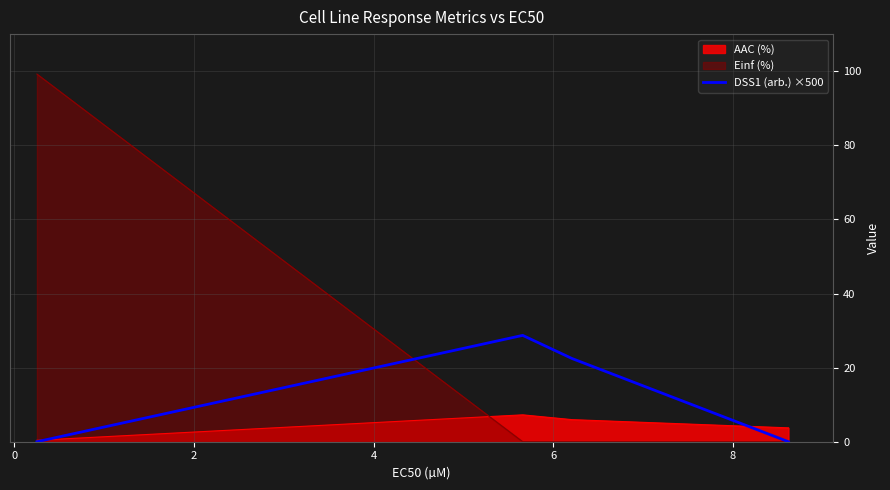

How many lines are shown in the chart?

3